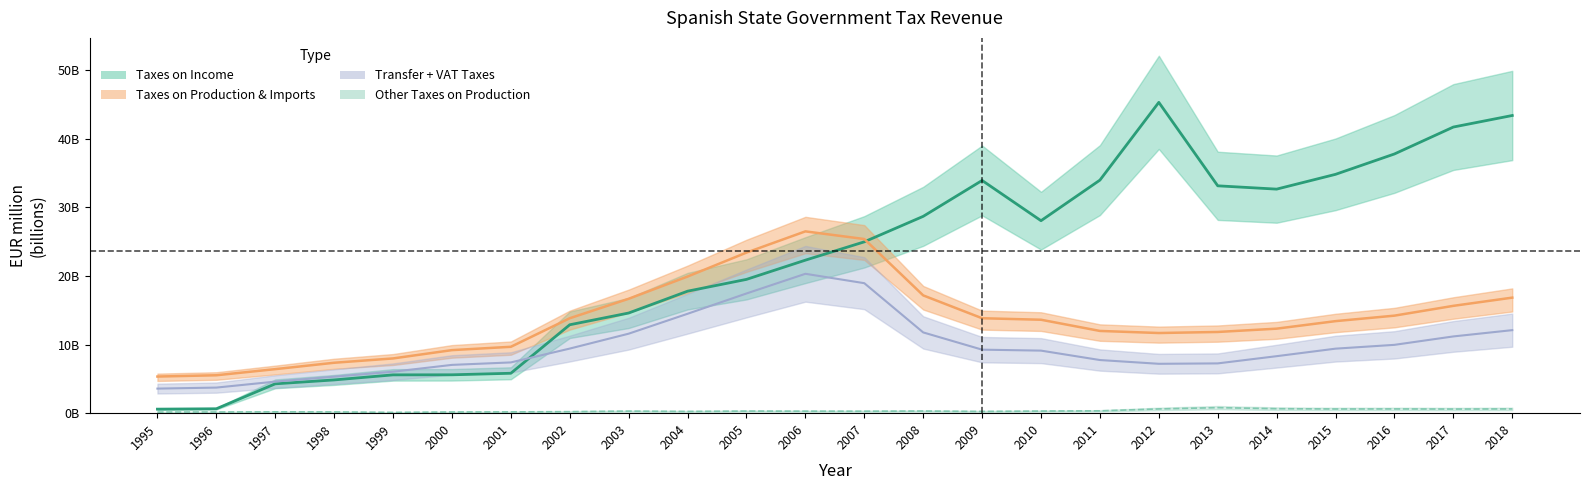

Between 1995 and 1998, which is larger?

1998